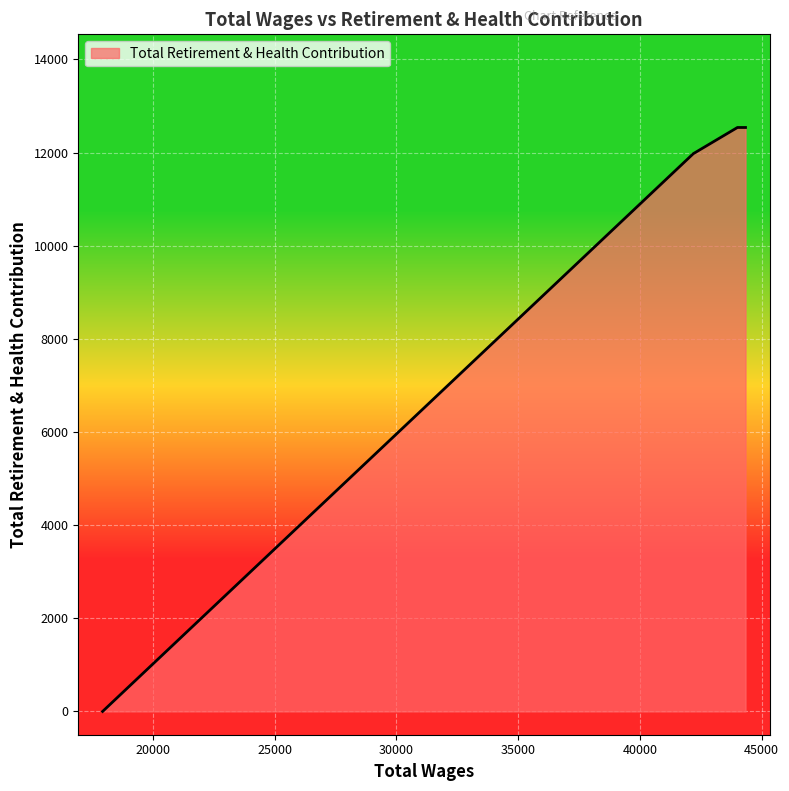

What is the maximum value shown in the chart?

12537